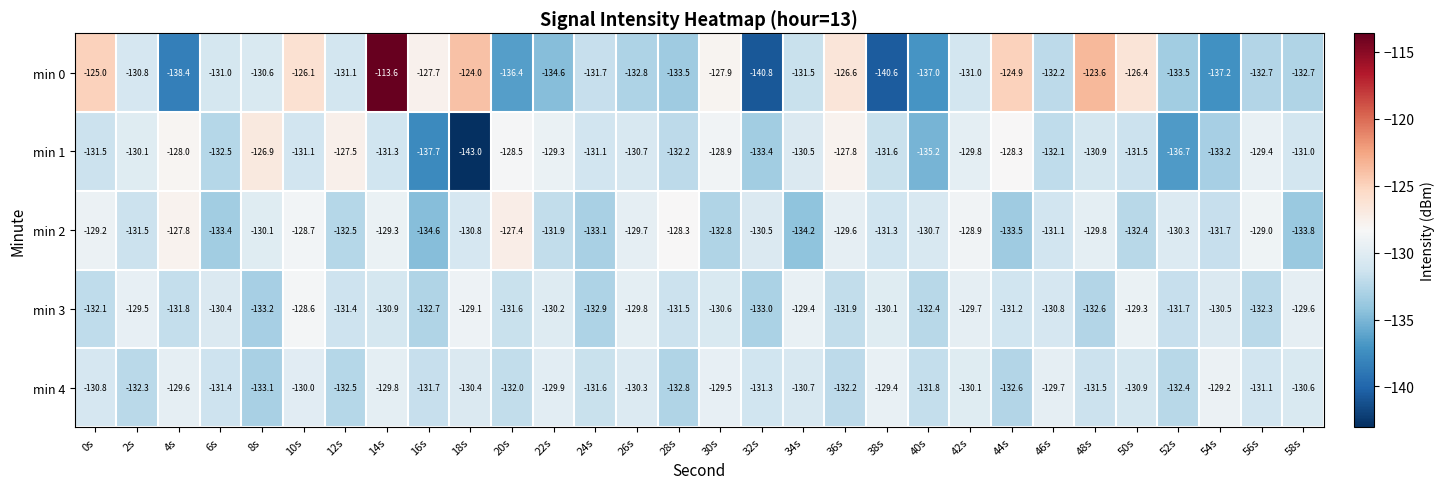

How many categories are shown in the chart?

30